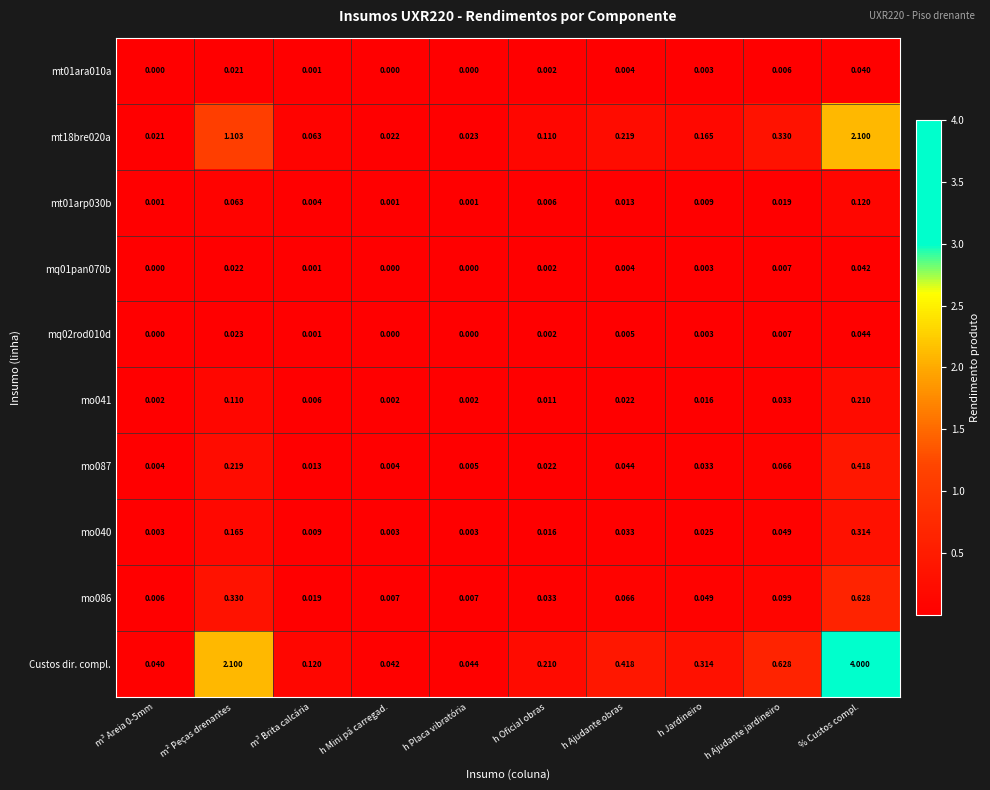

Which series changed the most between m² Peças drenantes and m³ Brita calcária?

Custos dir. compl.